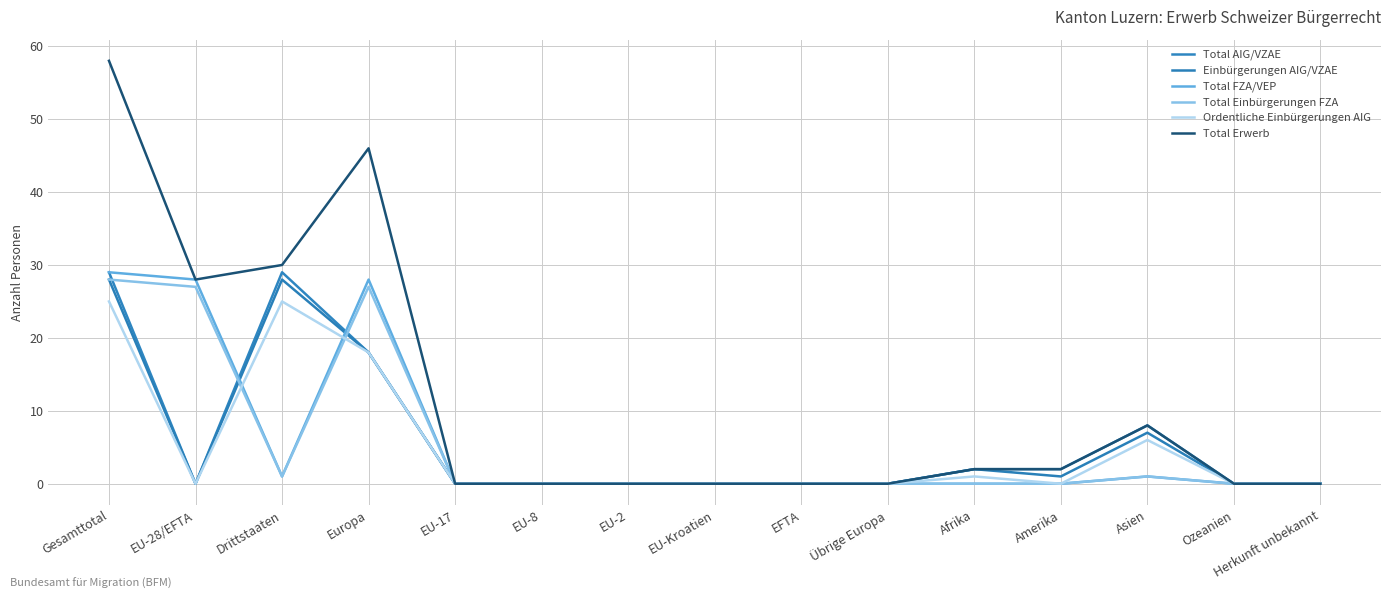

Rank the series at Ozeanien from highest to lowest value.

Total AIG/VZAE, Einbürgerungen AIG/VZAE, Total FZA/VEP, Total Einbürgerungen FZA, Ordentliche Einbürgerungen AIG, Total Erwerb